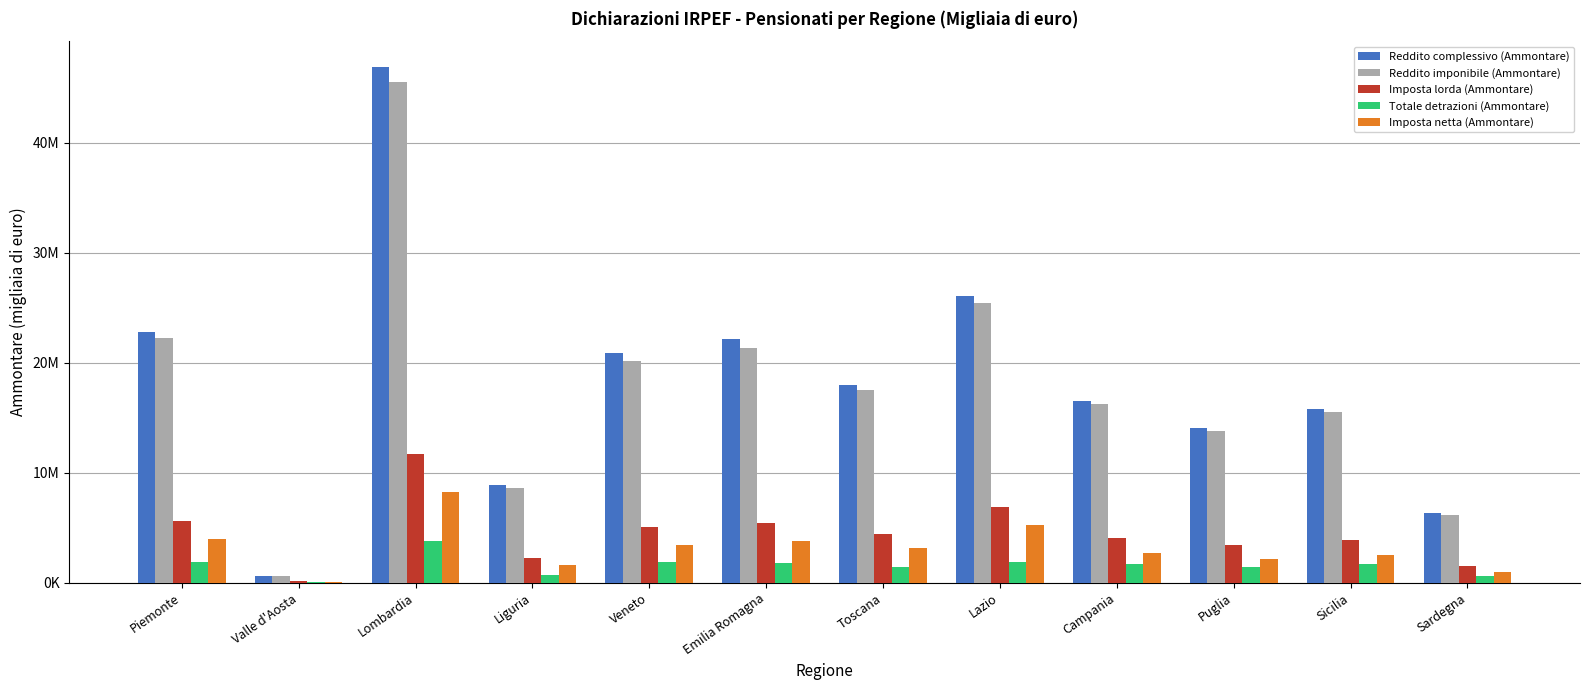

What is the sum of all Reddito complessivo (Ammontare) values?

219073790